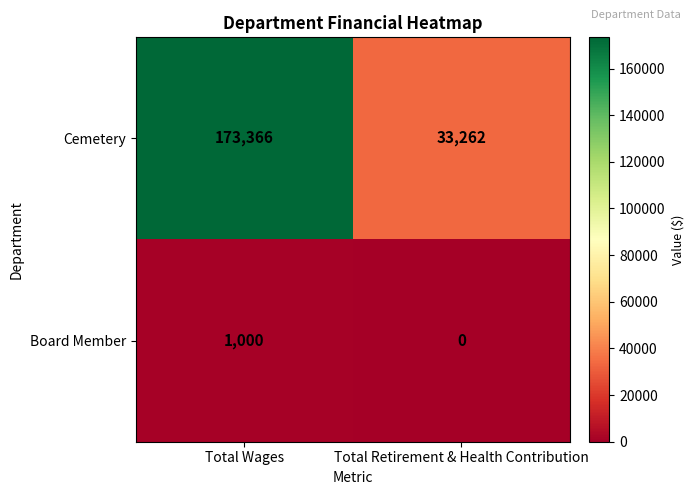

Which series has the largest total across all categories?

Cemetery